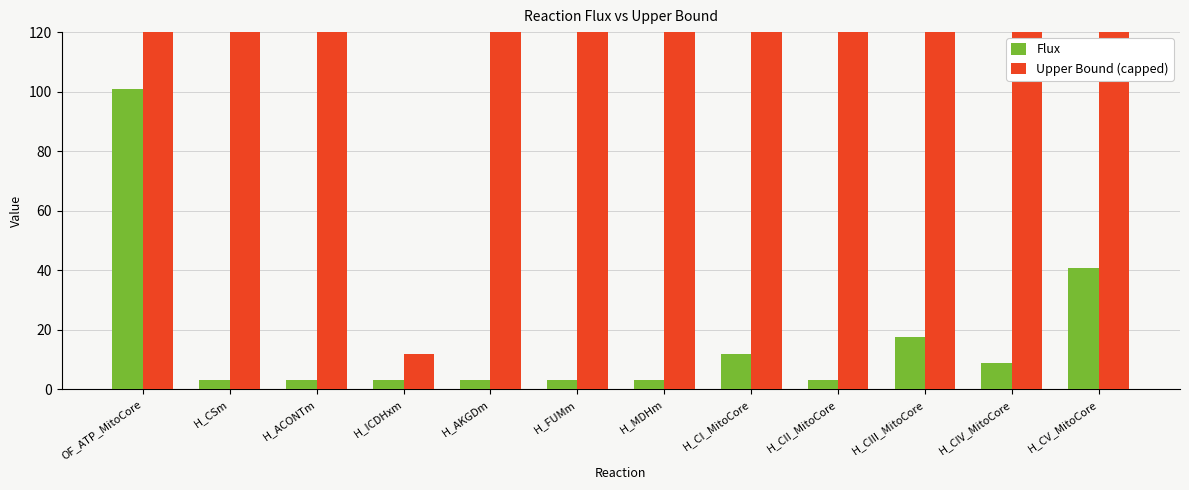

List the series in order of their peak value, lowest first.

Flux, Upper Bound (capped)